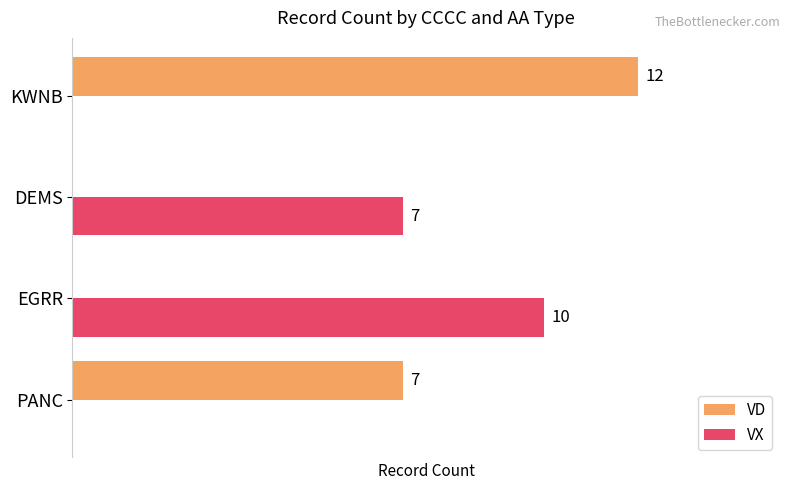

What are all the series names shown in the legend?

VD, VX